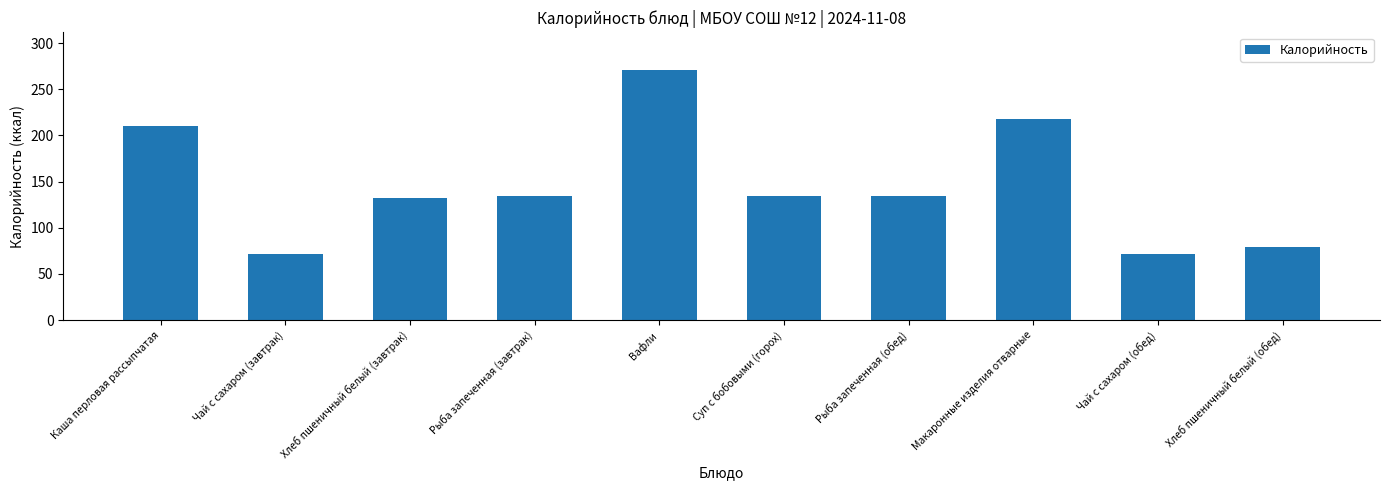

What is the value of the 6th bar from the left?

134.8